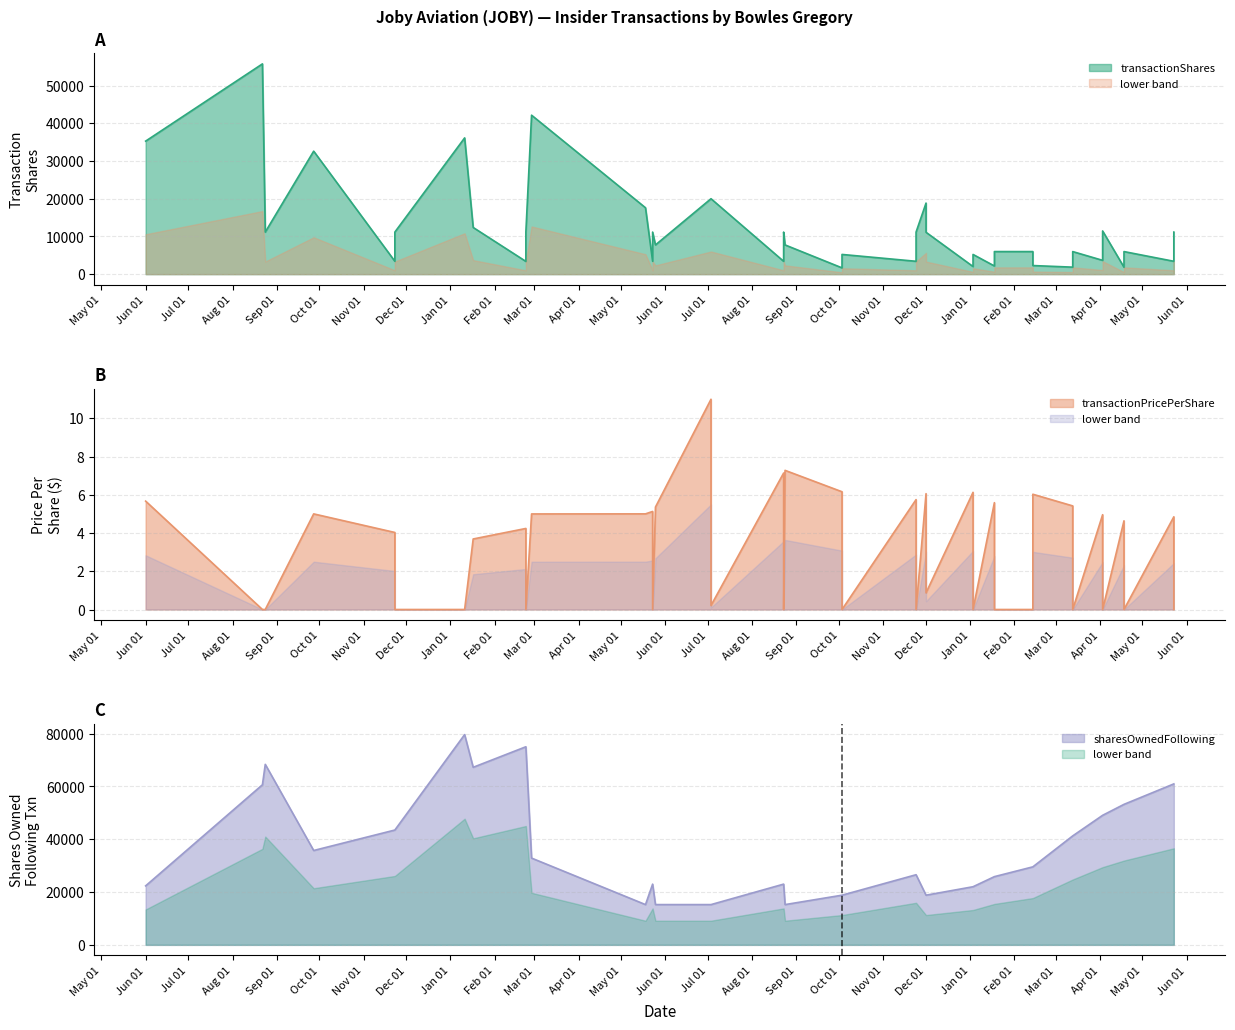

True or false: sharesOwnedFollowingTransaction and transactionPricePerShare intersect in this chart.

False